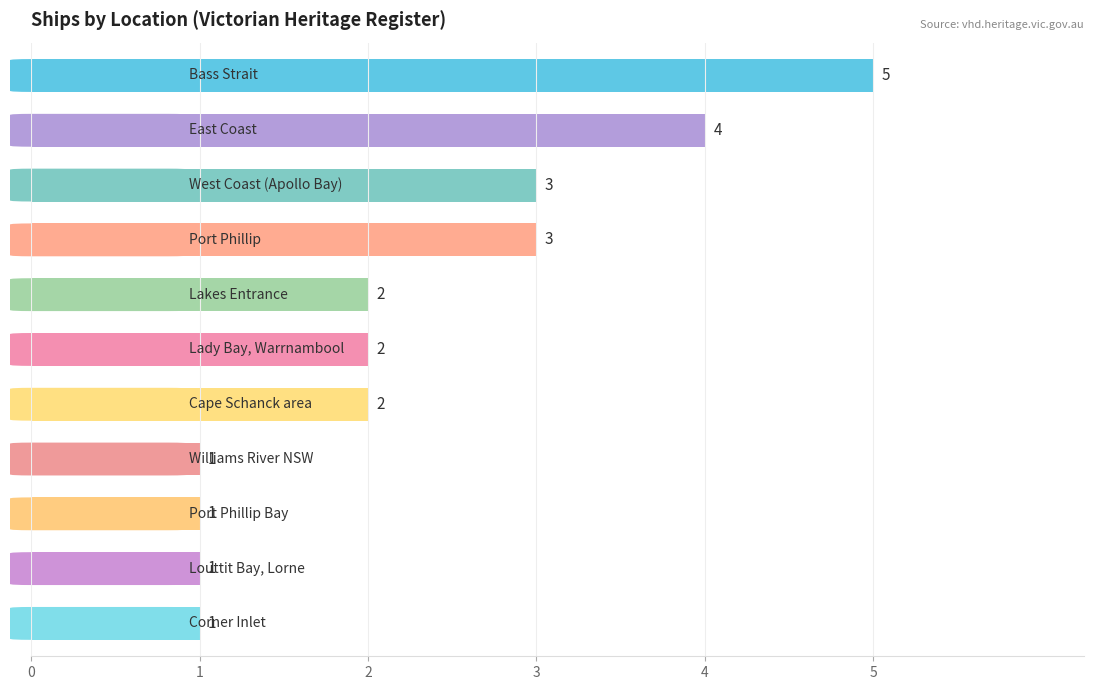

How many bars are there in total?

11